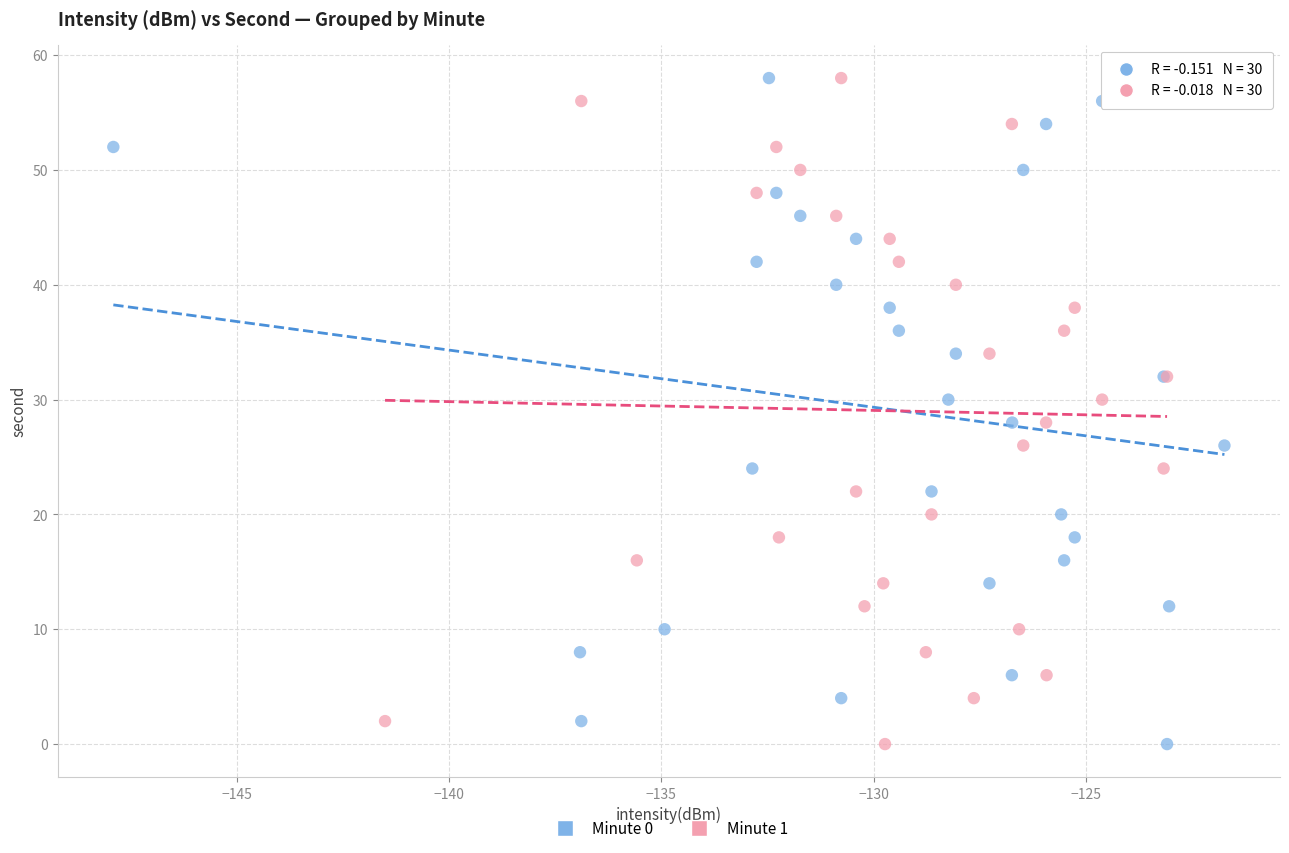

What are all the series names shown in the legend?

Minute 0, Minute 1